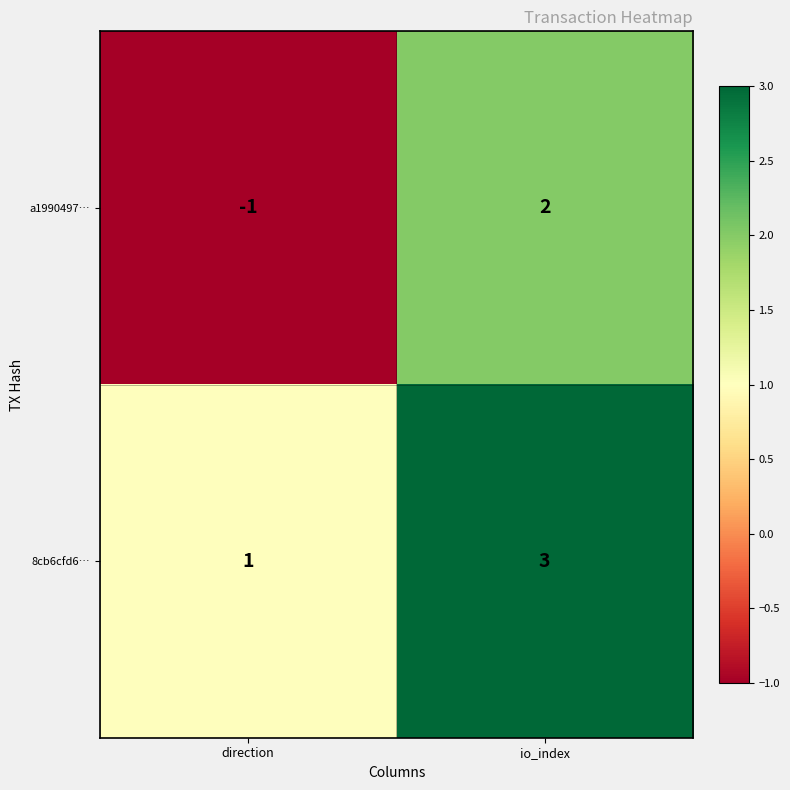

What is the difference between the maximum and minimum values in the a1990497… series?

3